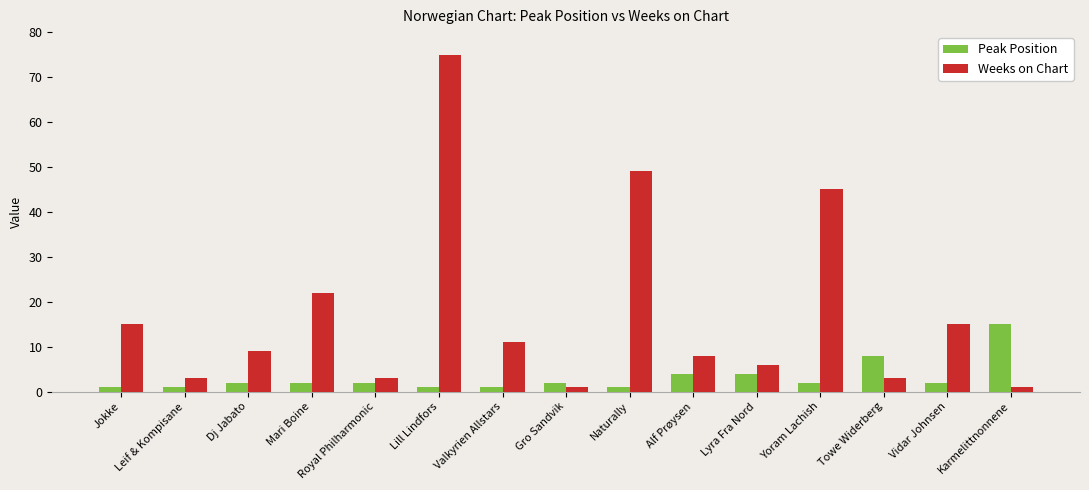

Is the value of Peak Position at Mari Boine greater than the value of Weeks on Chart at Vidar Johnsen?

No